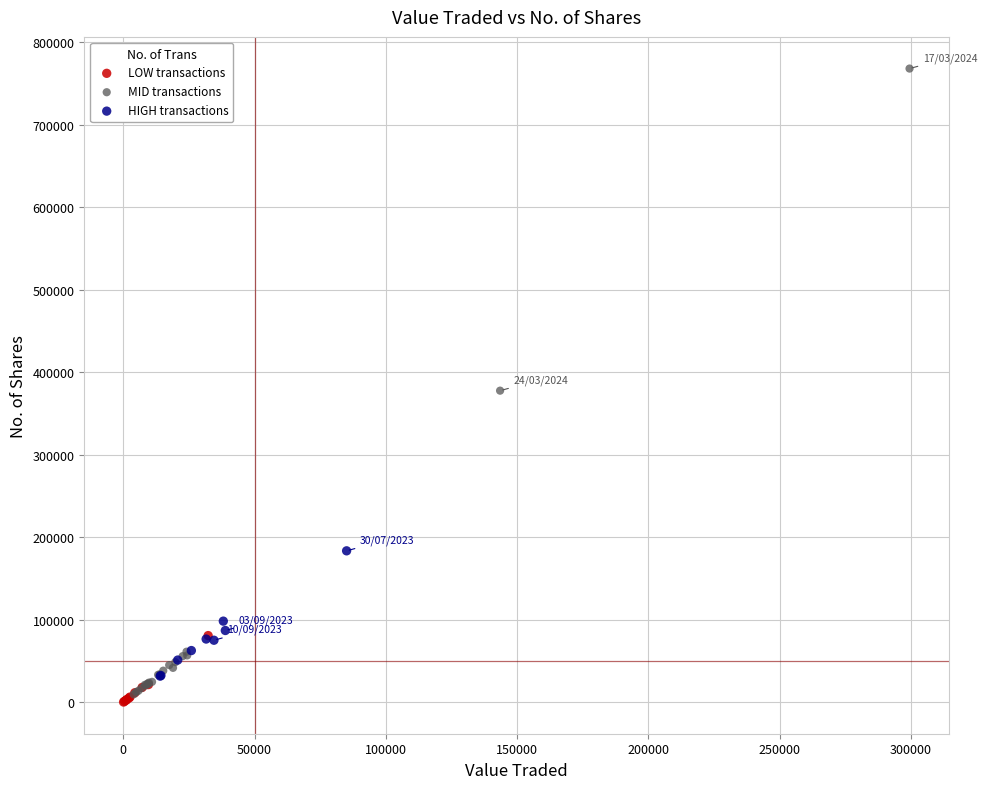

Which series reaches the minimum Y coordinate?

LOW transactions